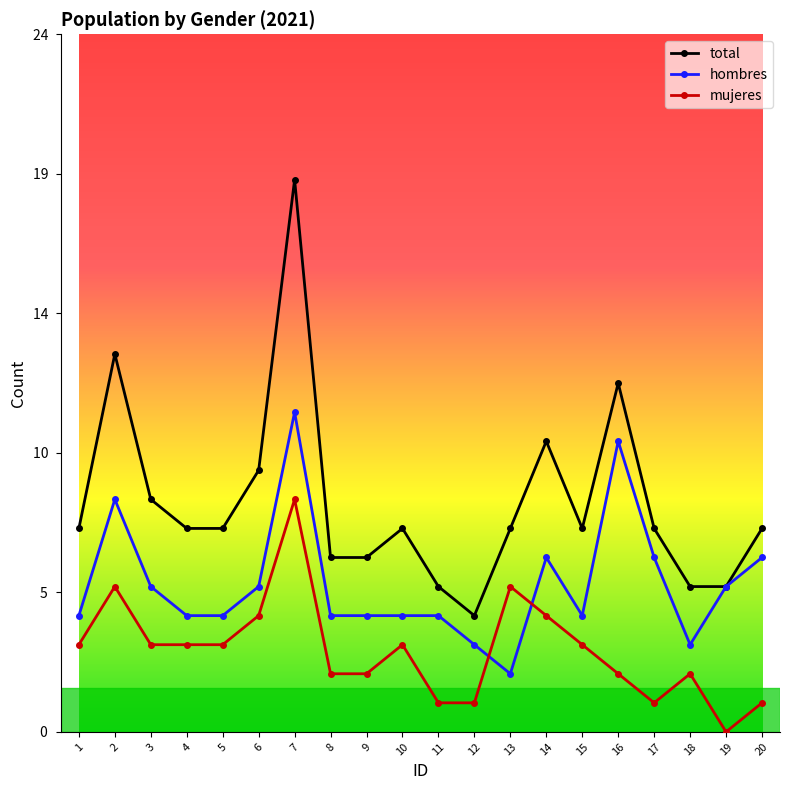

At which label does mujeres first exceed 3?

2